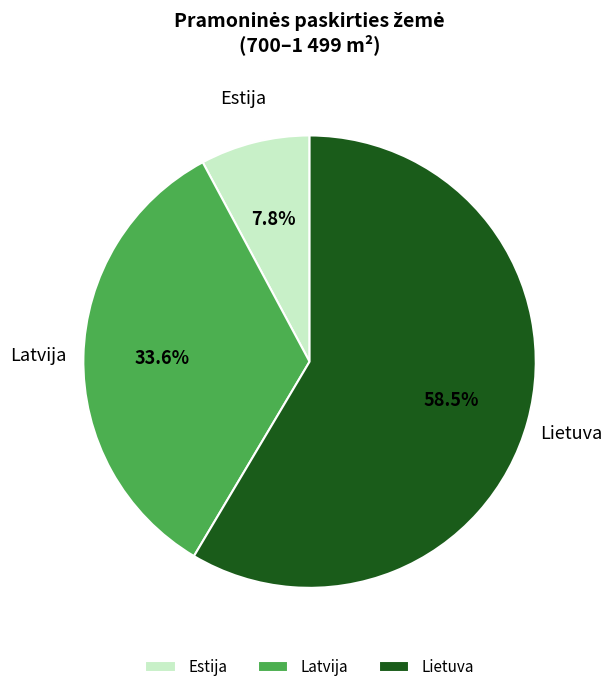

Between Estija and Lietuva, which is larger?

Lietuva